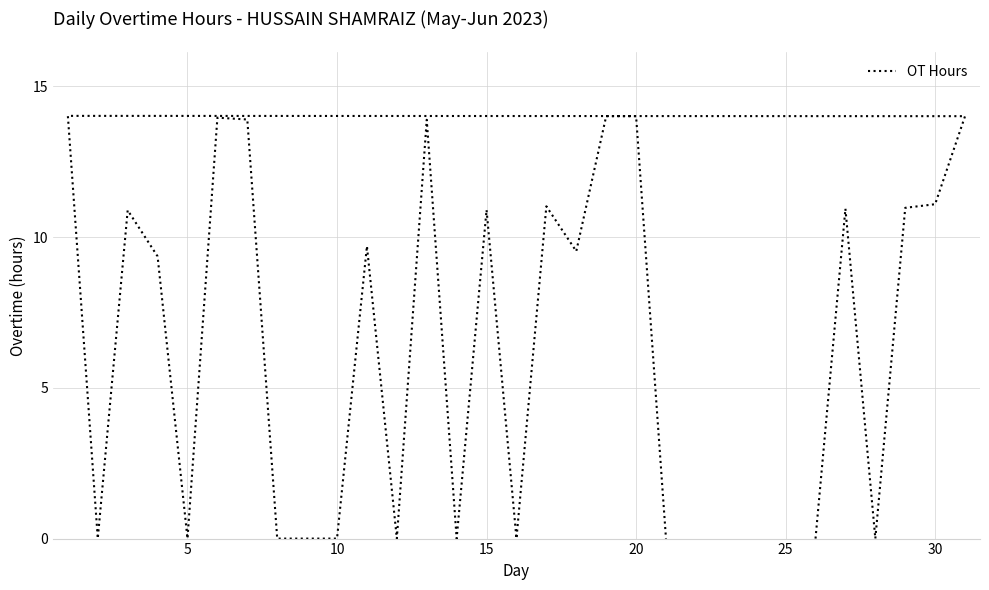

What is the difference between the second highest and minimum values?

14.0